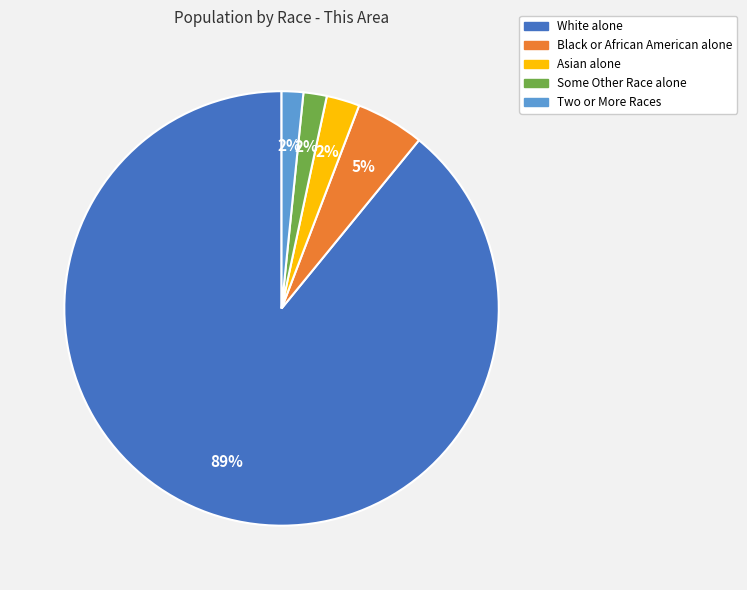

Is White alone the majority of the pie?

Yes